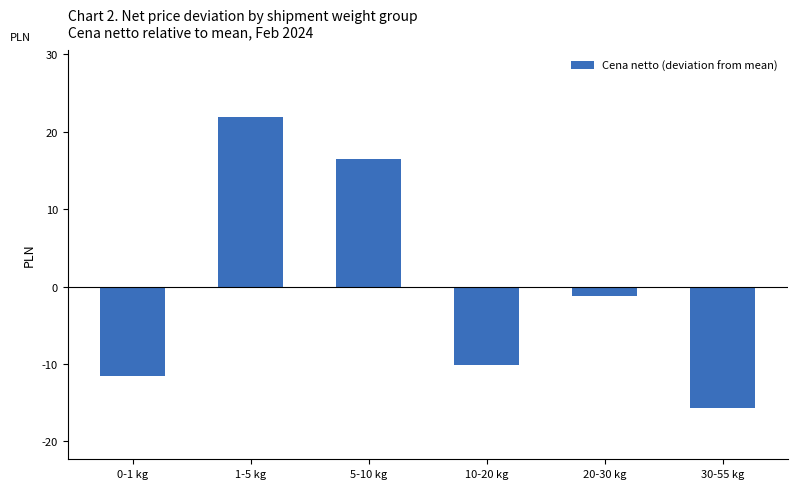

True or false: the data shows -18.9 at 0-1 kg.

False